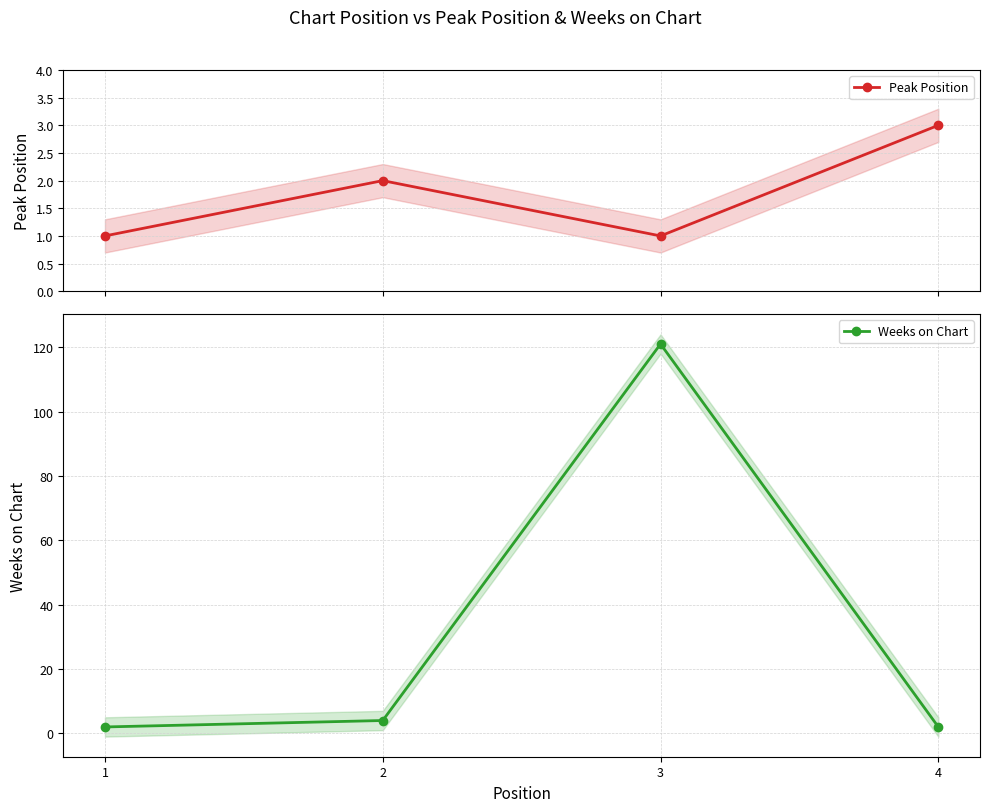

What is the value of the Weeks on Chart point at the 2nd from the left?

4